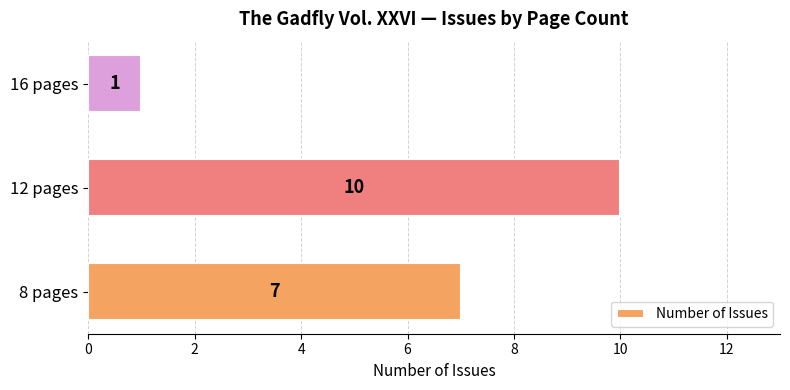

How many values are between 1 and 10?

3